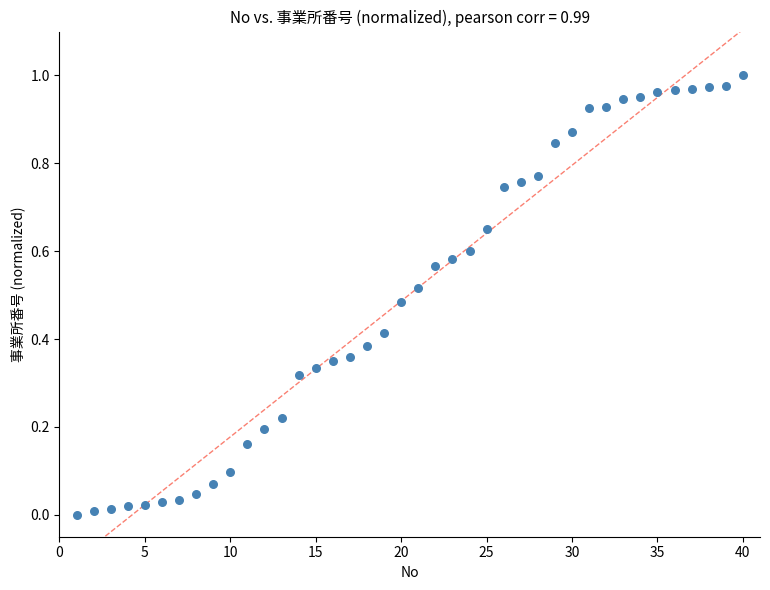

What is the range of X values (max minus min)?

39.0